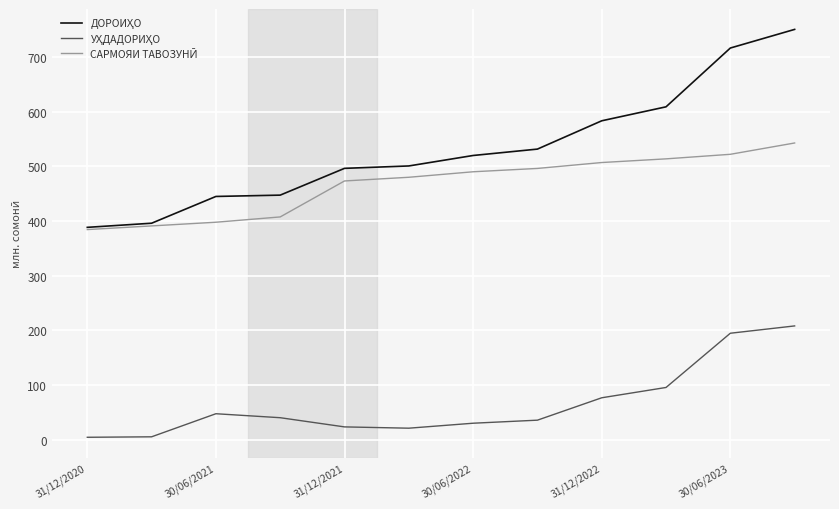

What is the value of the ДОРОИҲО point at the 10th from the left?

609.0